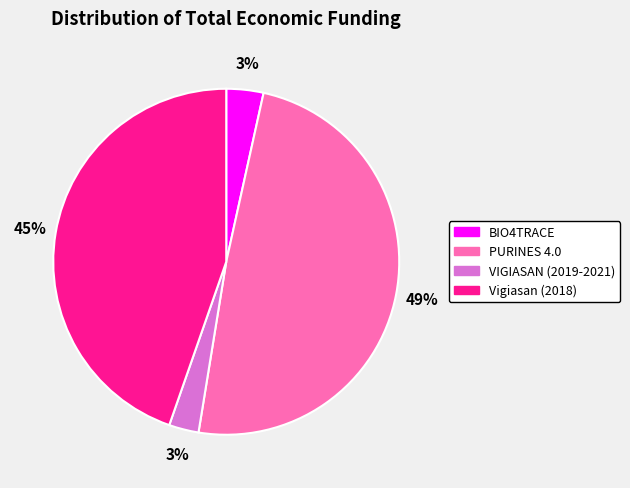

To the nearest percent, what portion does BIO4TRACE represent?

3%